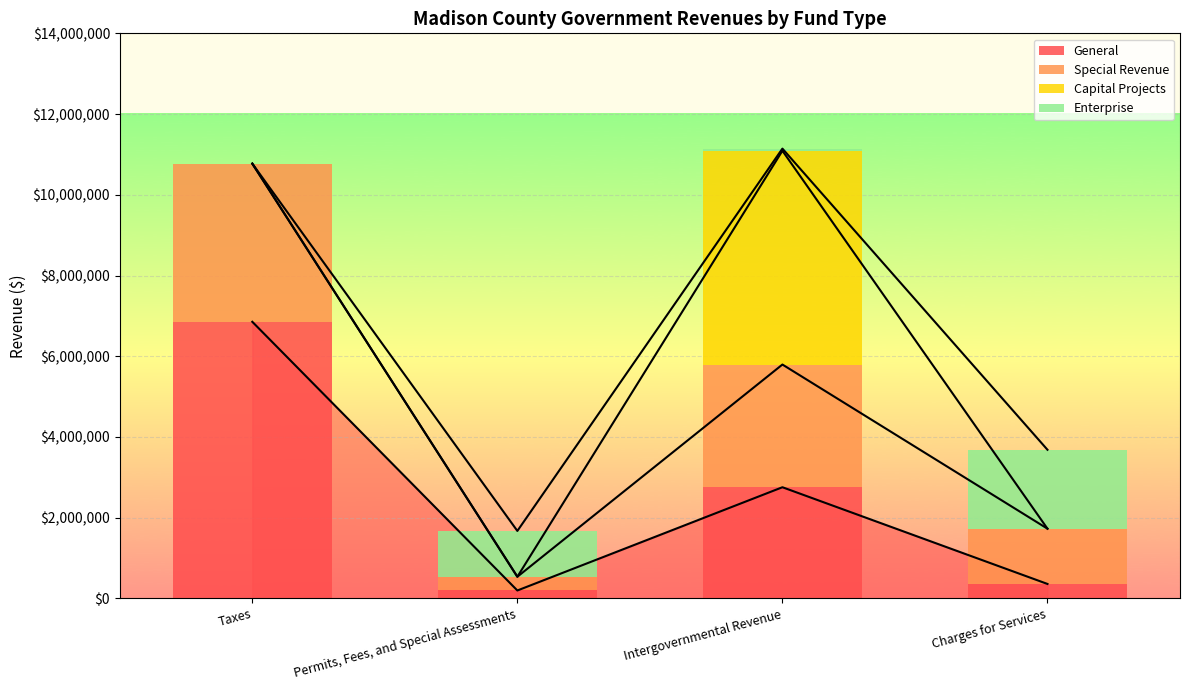

What is the spread (max minus min) of values at Permits, Fees, and Special Assessments?

1134814